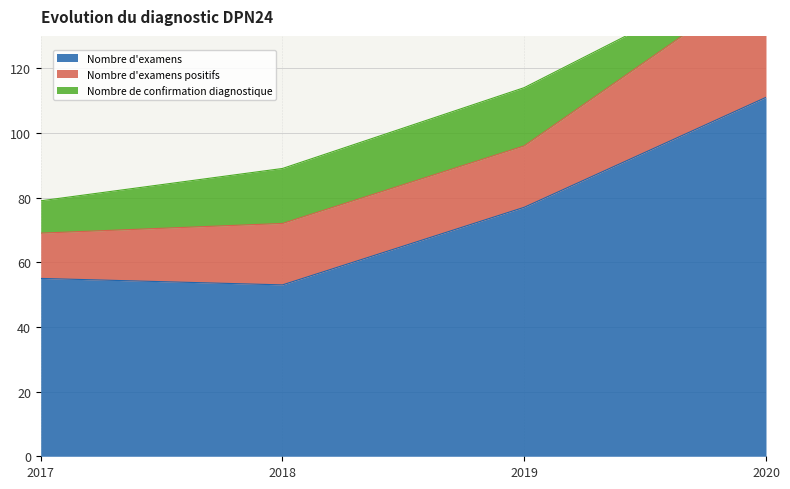

Rank the series by their average value, from highest to lowest.

Nombre d'examens, Nombre d'examens positifs, Nombre de confirmation diagnostique